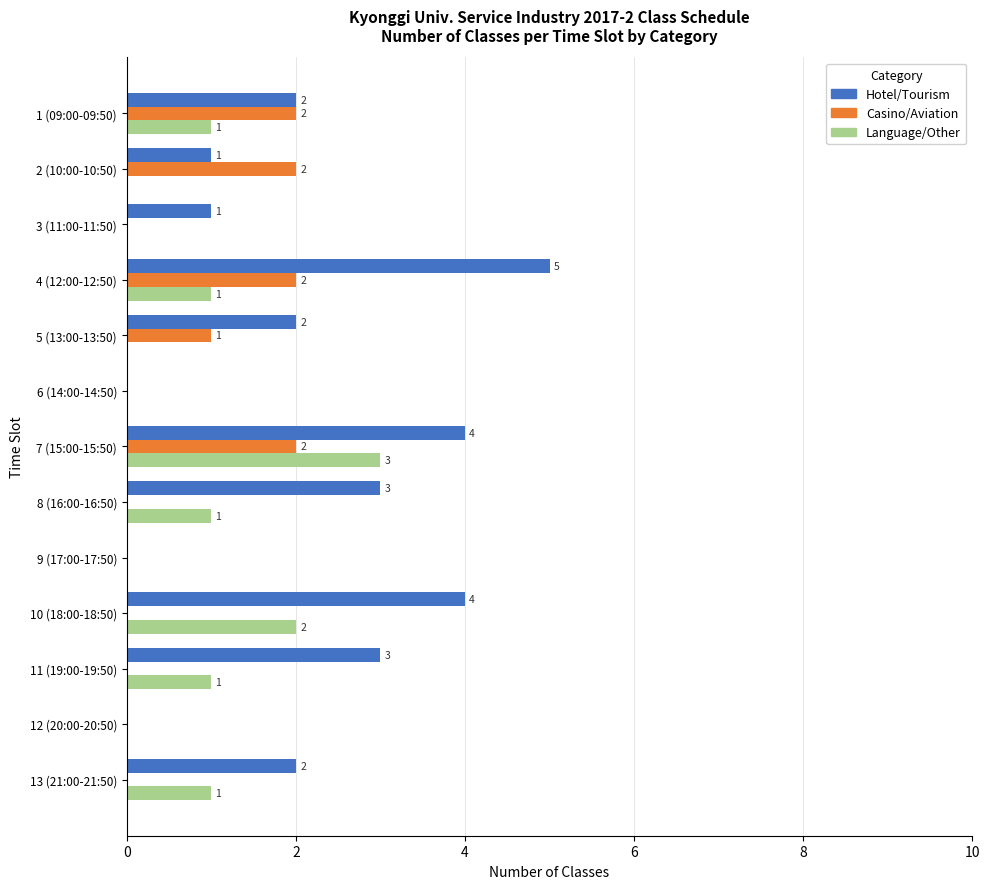

Which category has the highest value across all series?

4 (12:00-12:50)